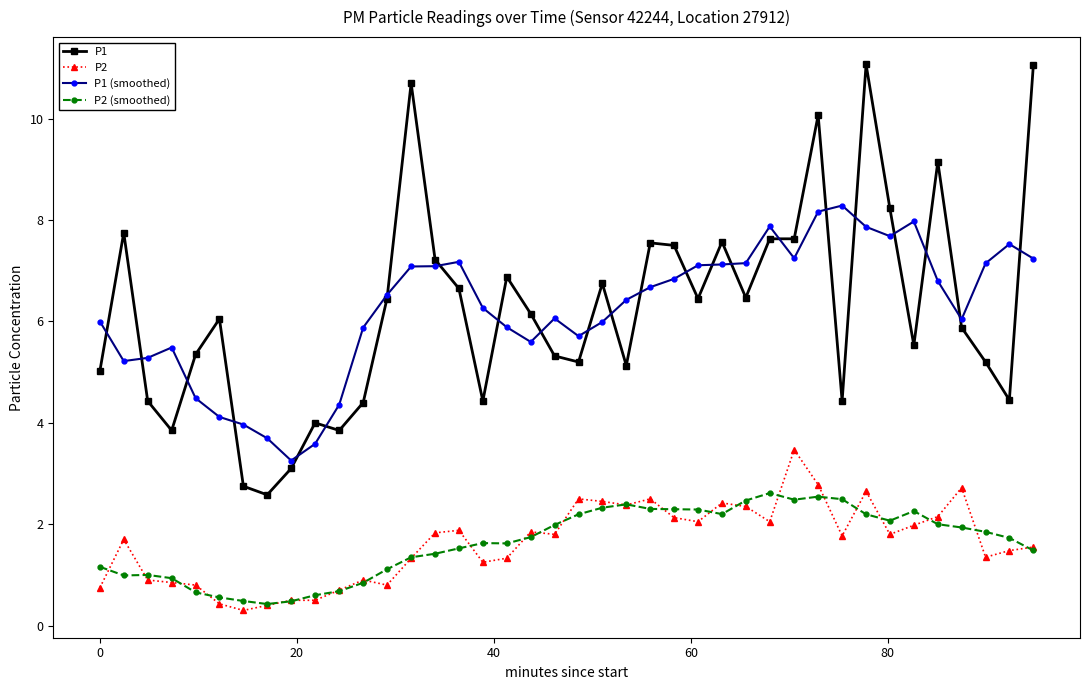

What is the highest value of the P1 (smoothed) series?

8.3